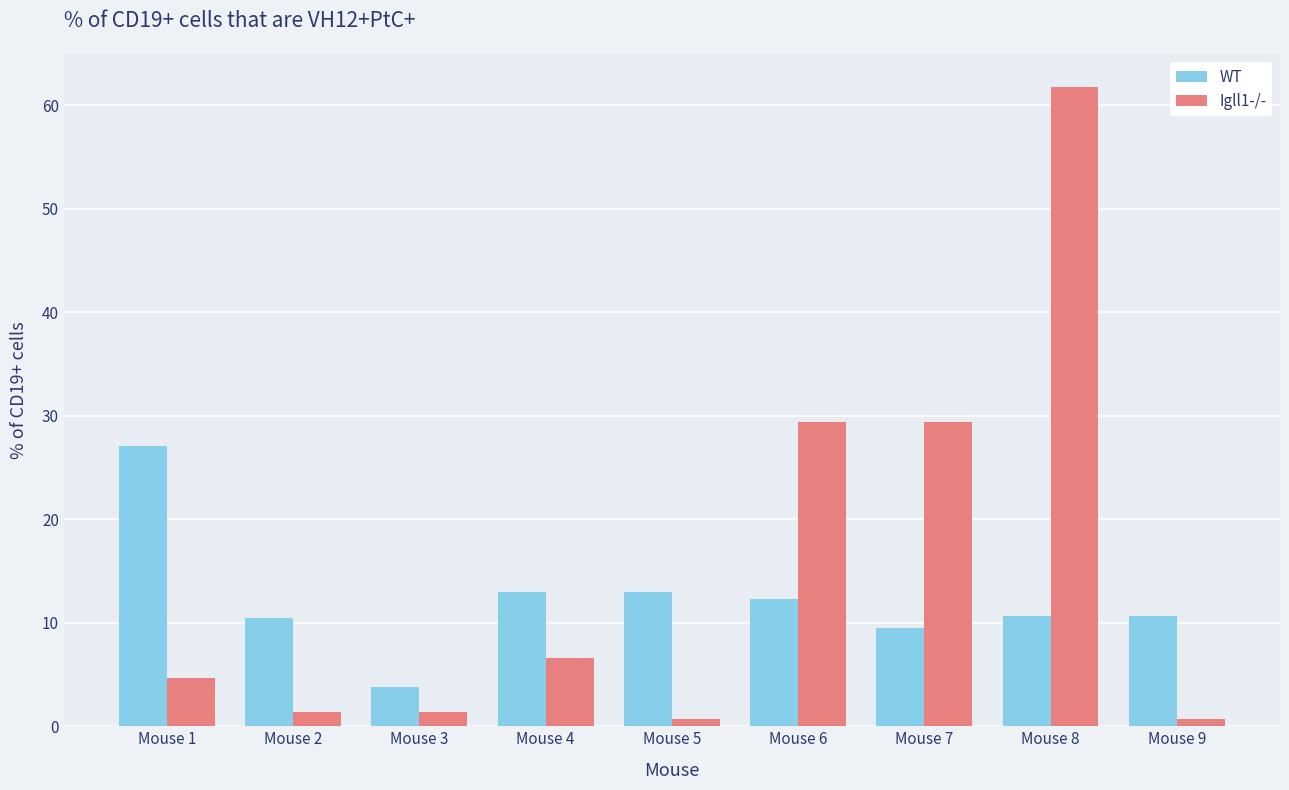

At Mouse 4, list the series in order from largest to smallest.

WT, Igll1-/-